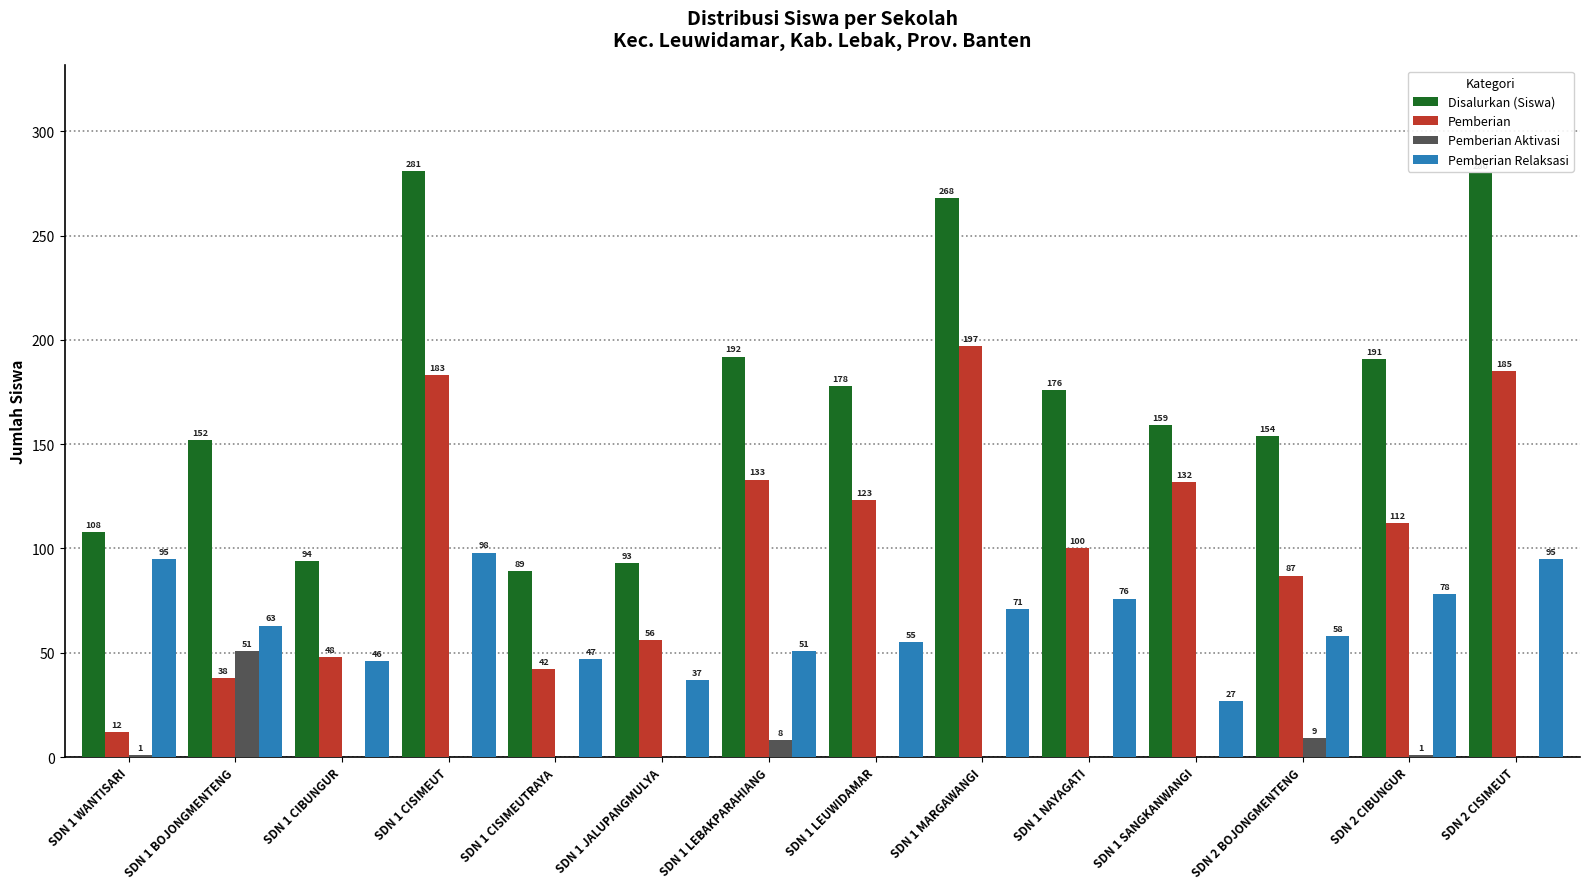

What are all the series names shown in the legend?

Disalurkan (Siswa), Pemberian, Pemberian Aktivasi, Pemberian Relaksasi